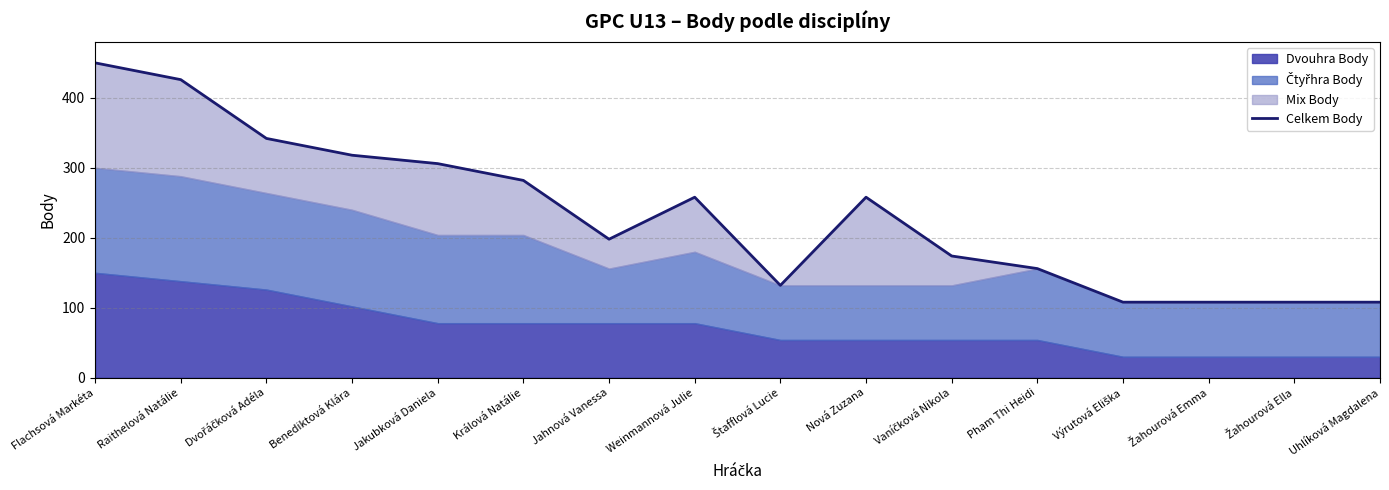

True or false: there are more than 0 points higher than both neighbors.

True